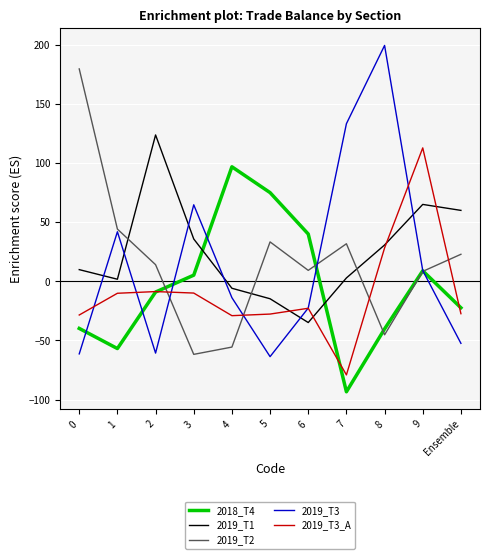

Which series has the widest spread of values?

2019_T3